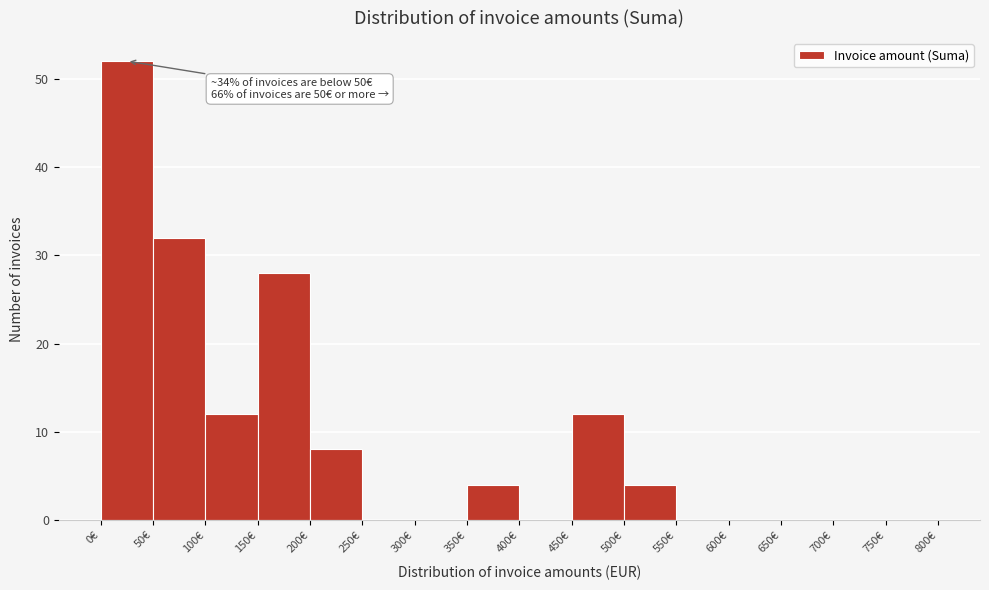

Over which range of the x-axis is the bar tallest?

0 to 50